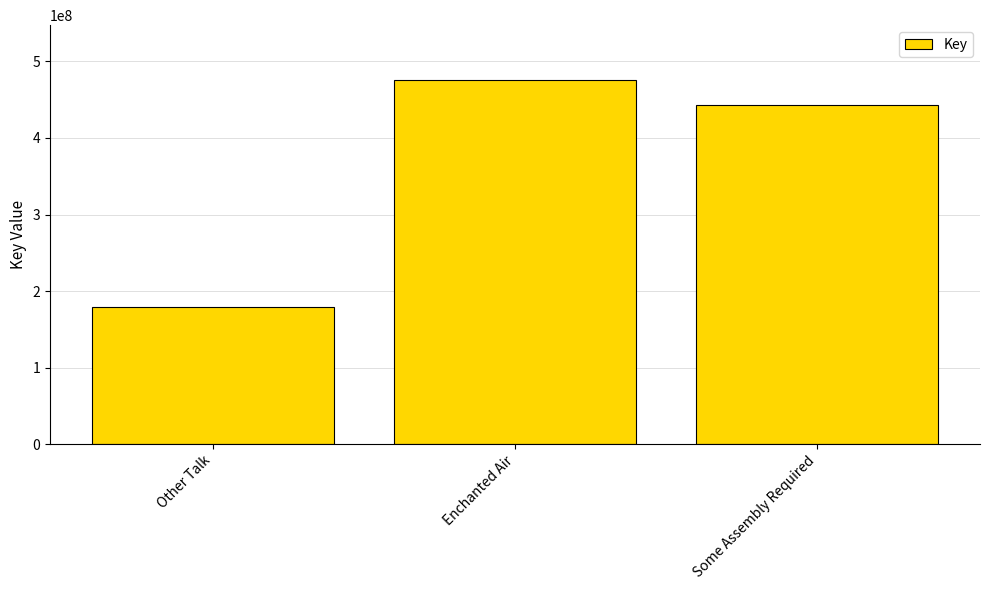

What is the label of the 1st bar from the right?

Some Assembly Required